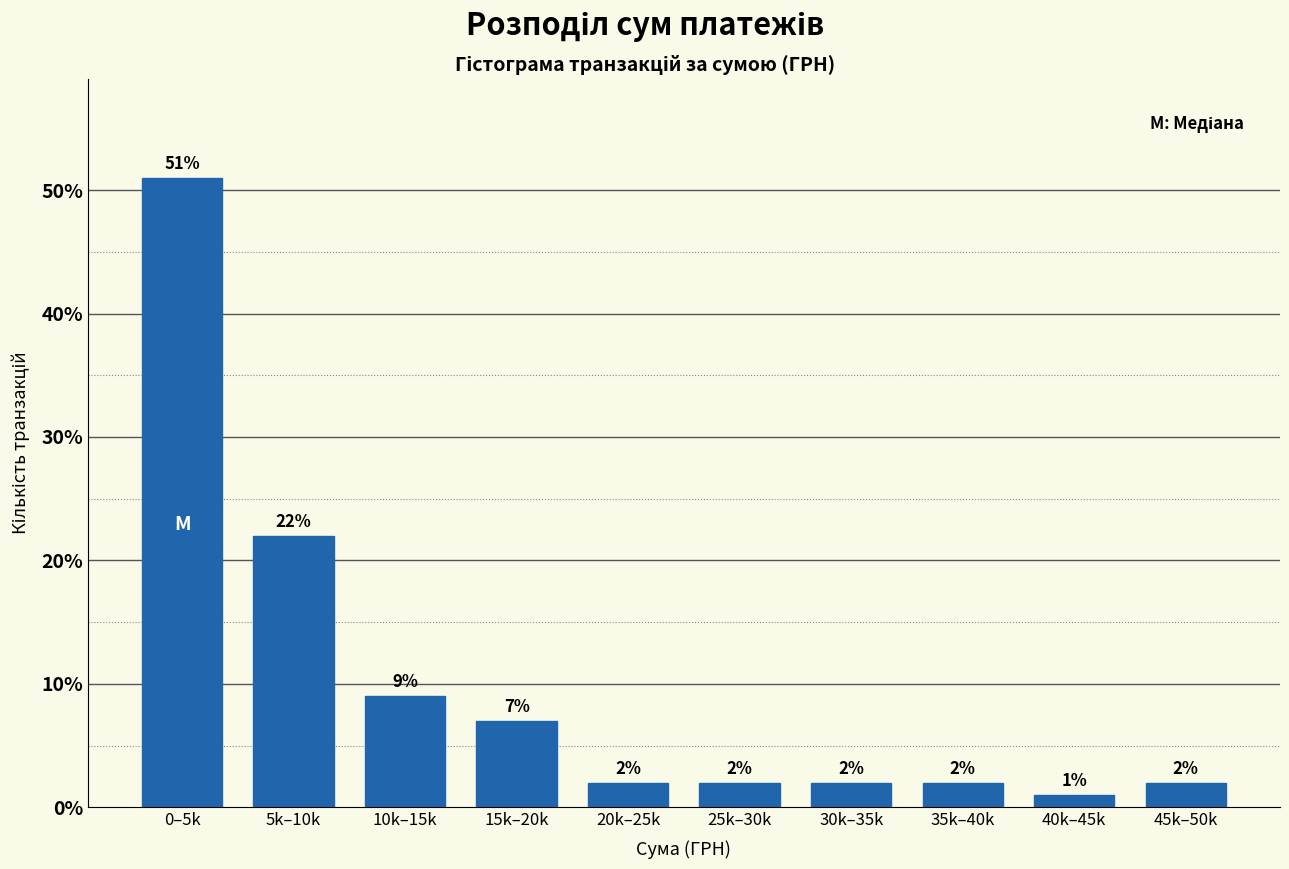

Reading left to right, extract all data points from this chart.

0–5k=51.0	5k–10k=22.0	10k–15k=9.0	15k–20k=7.0	20k–25k=2.0	25k–30k=2.0	30k–35k=2.0	35k–40k=2.0	40k–45k=1.0	45k–50k=2.0